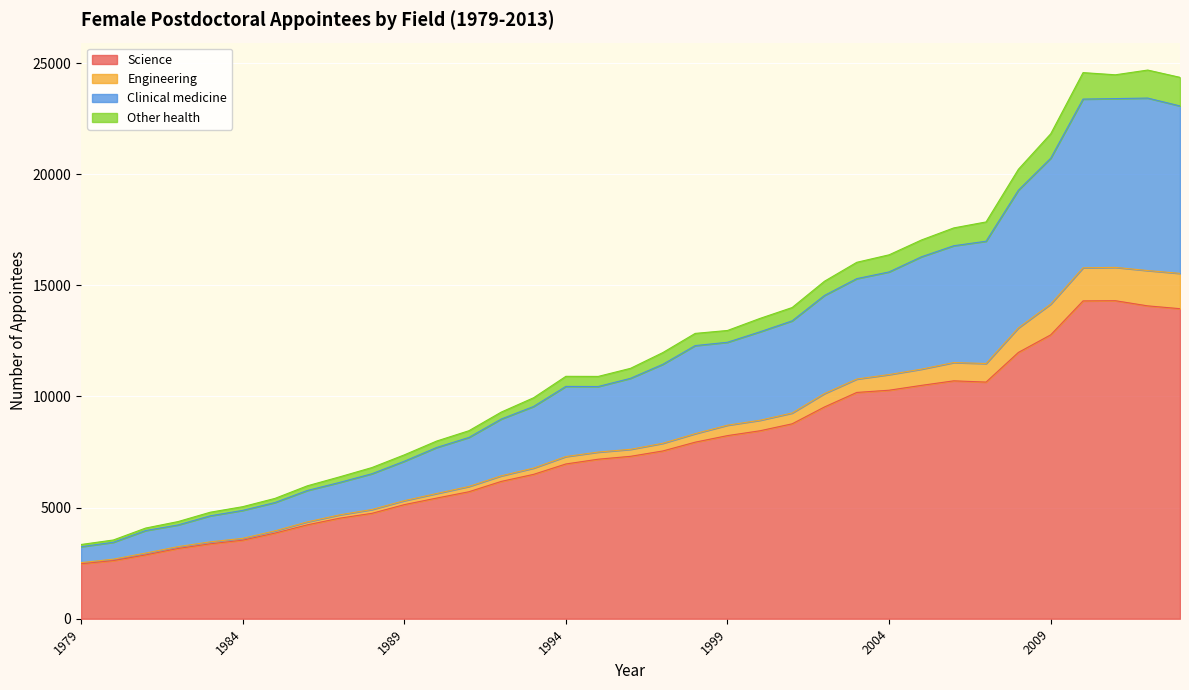

What is the maximum value for Science?

14308